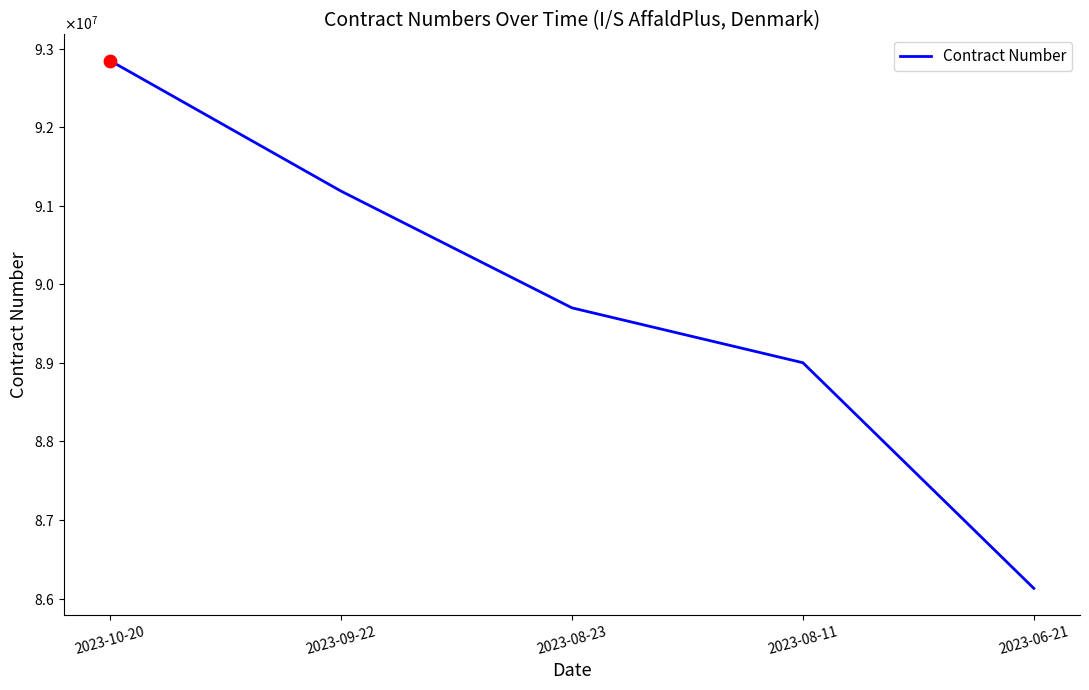

Approximately how many times larger is the value at 2023-06-21 compared to 2023-09-22?

0.9